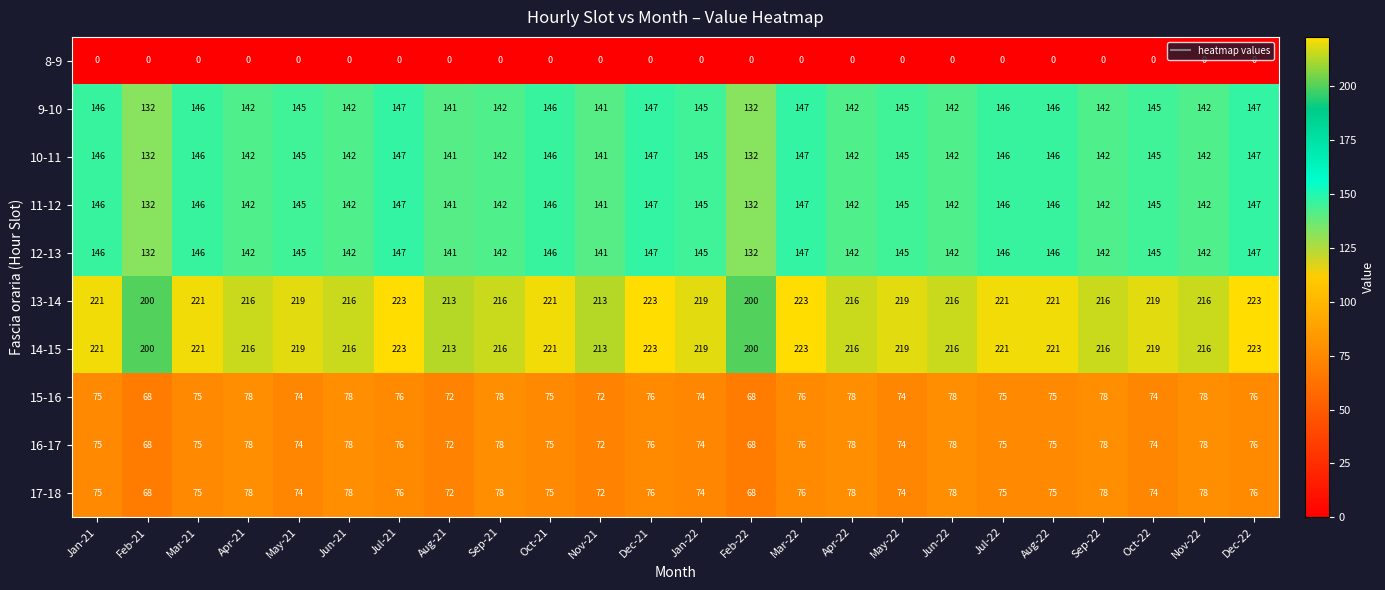

What is the spread (max minus min) of values at Jan-22?

219